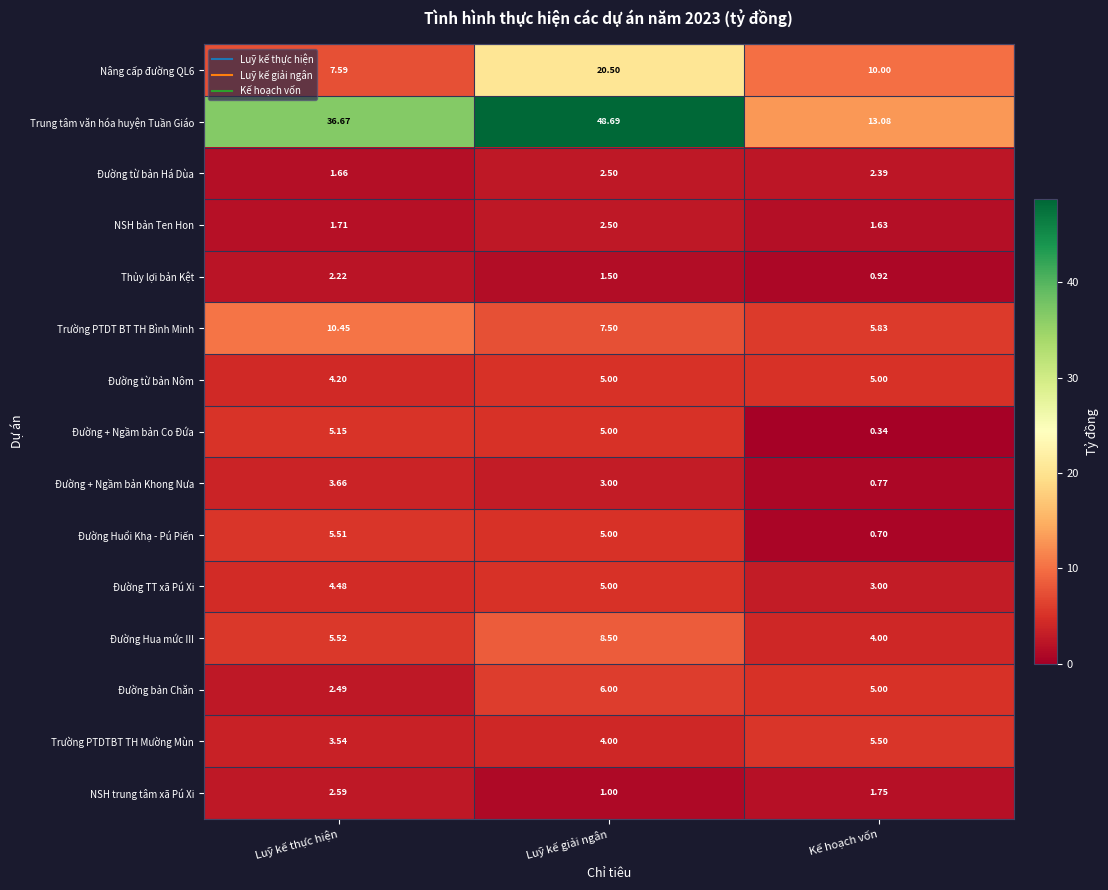

At which label is Trường PTDTBT TH Mường Mùn closest to 4?

Luỹ kế giải ngân